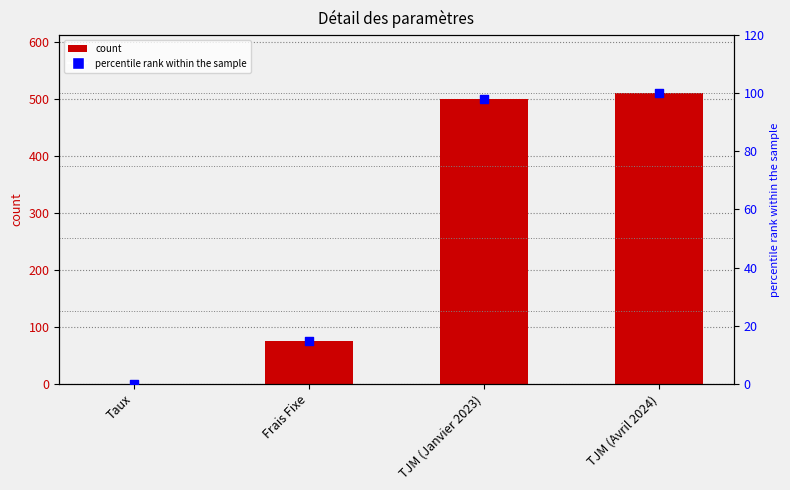

Which series reaches the maximum Y coordinate?

col_2